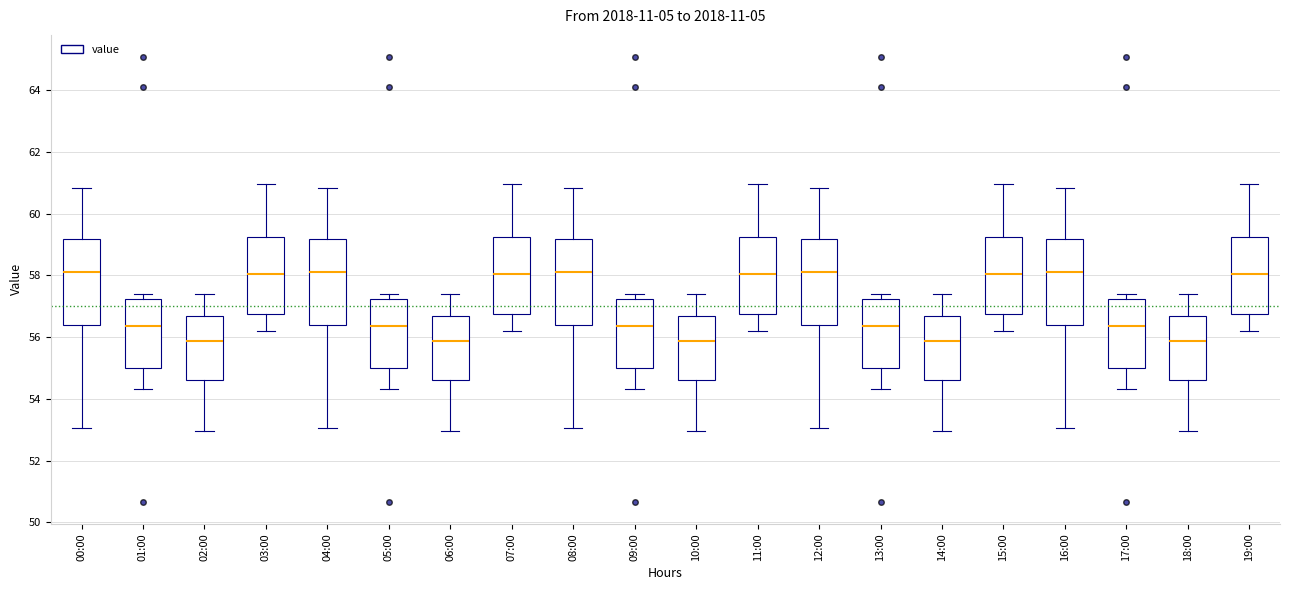

Where does the upper whisker of the box for 04:00 end on the y-axis? The values are not printed on the chart, so give them approximately, as read against the axis.

60.8